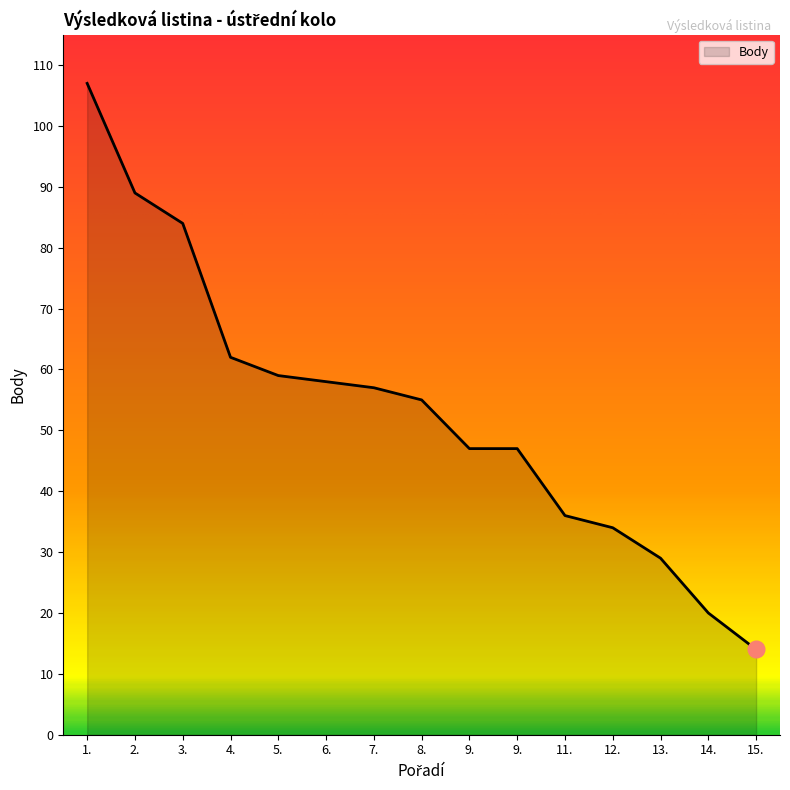

The chart shows a value of 59 at 5.. True or false?

True